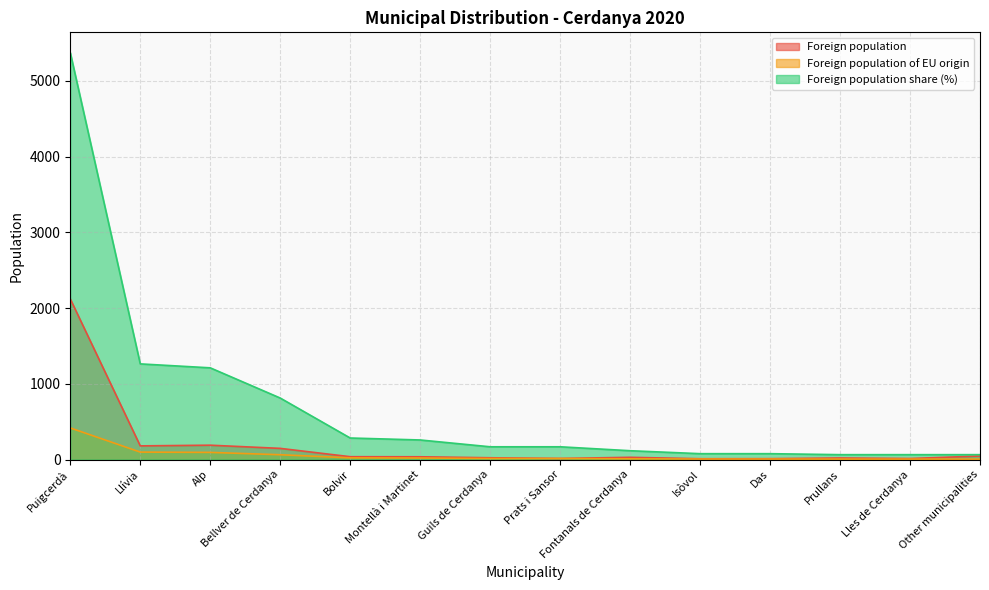

Is the value of Foreign population share (%) at Das greater than the value of Foreign population at Prats i Sansor?

Yes